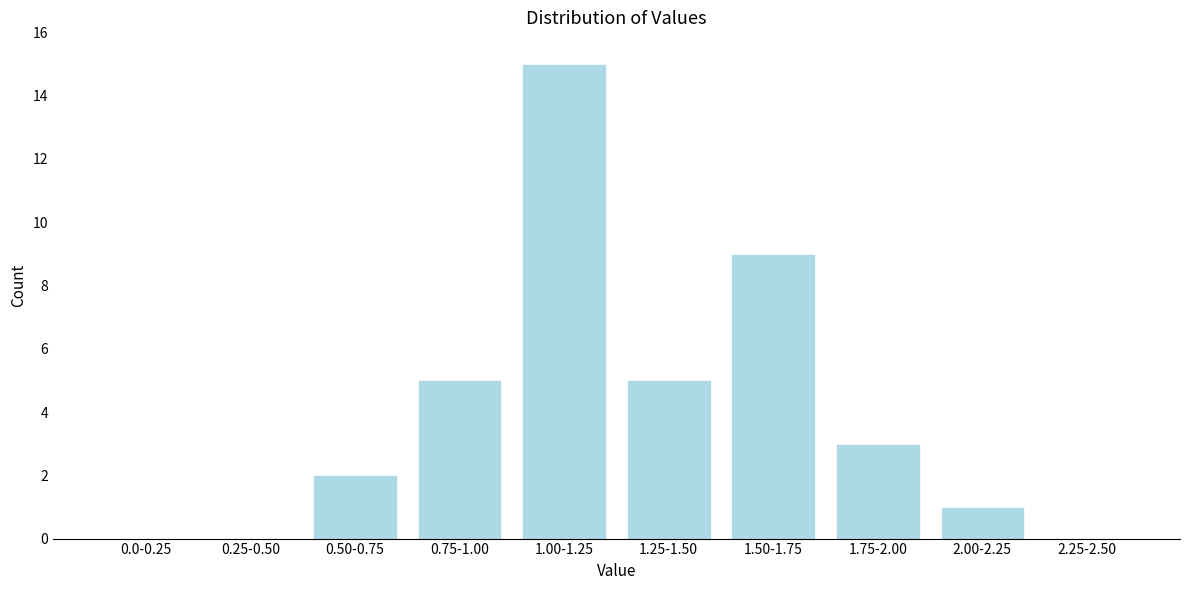

Reading left to right, transcribe all the data shown in this chart.

0.0-0.25=0	0.25-0.50=0	0.50-0.75=2	0.75-1.00=5	1.00-1.25=15	1.25-1.50=5	1.50-1.75=9	1.75-2.00=3	2.00-2.25=1	2.25-2.50=0